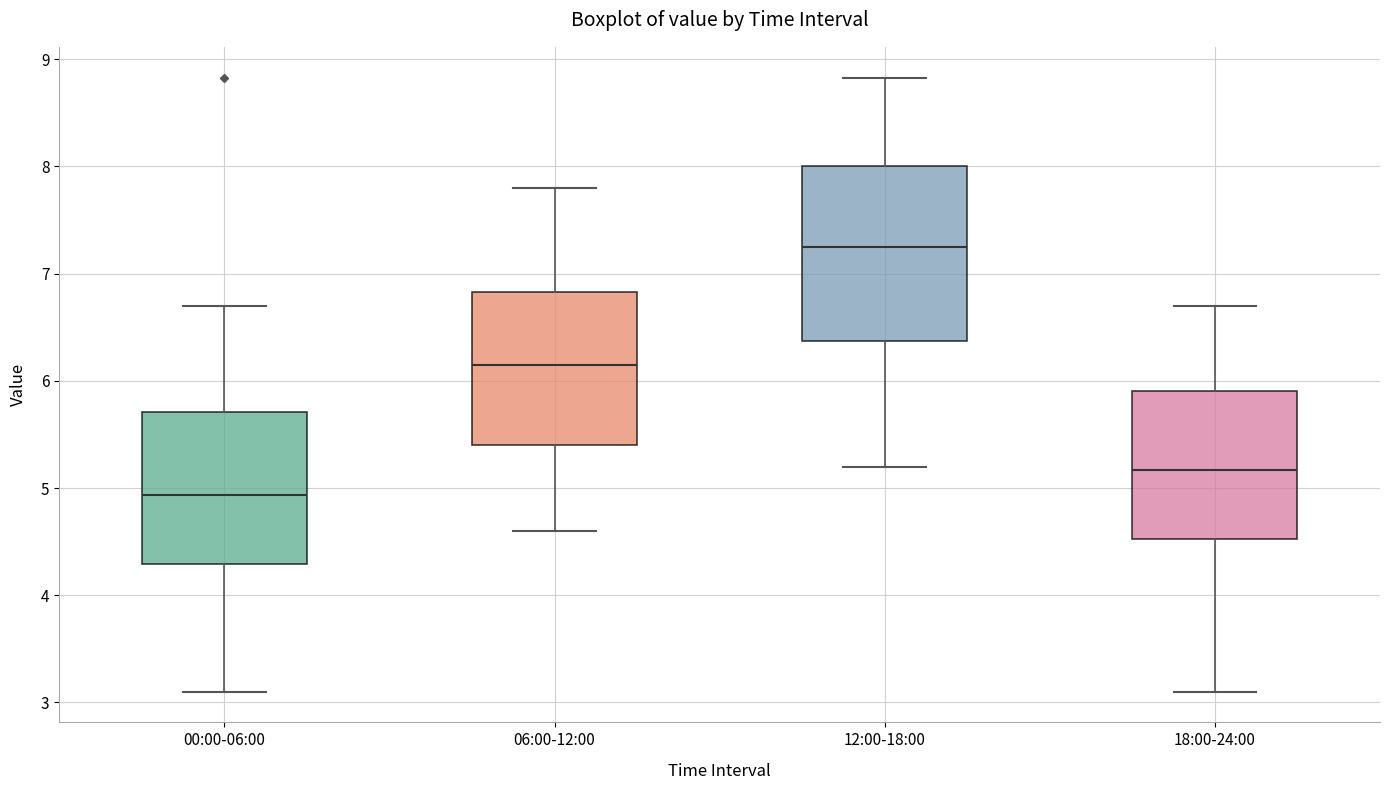

Reading left to right, read every box against the y-axis: the position of its median line, the range the box covers, and the ends of its whiskers. The values are not printed on the chart, so give them approximately, as read against the axis.

00:00-06:00: median 4.9, box 4.3 to 5.7, whiskers 3.1 to 6.7
06:00-12:00: median 6.2, box 5.4 to 6.8, whiskers 4.6 to 7.8
12:00-18:00: median 7.3, box 6.4 to 8.0, whiskers 5.2 to 8.8
18:00-24:00: median 5.2, box 4.5 to 5.9, whiskers 3.1 to 6.7